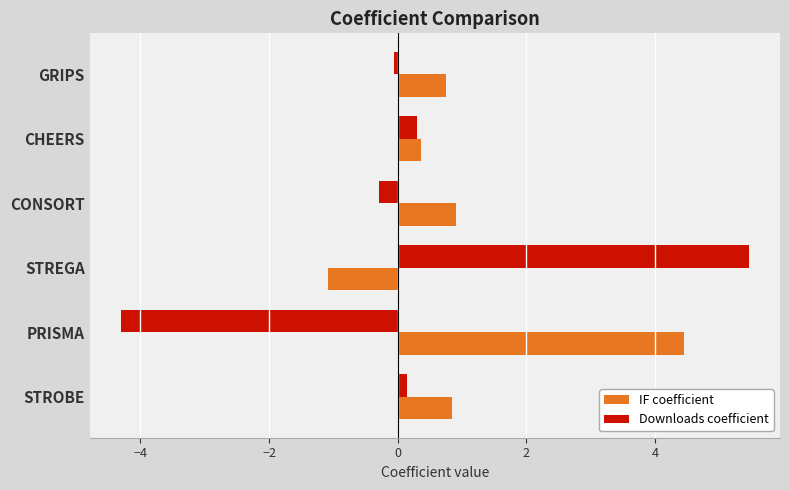

At which label is Downloads coefficient closest to 0?

GRIPS